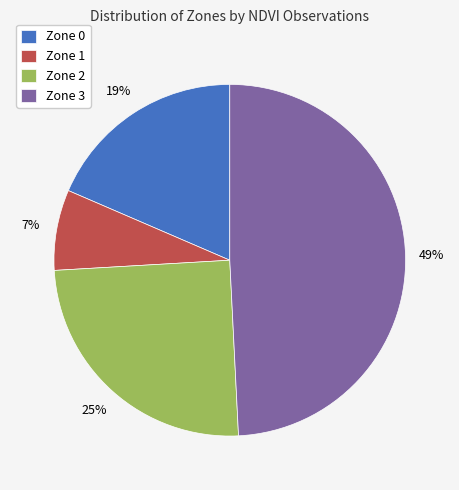

Do Zone 1 and Zone 0 together represent more than half of the pie?

No